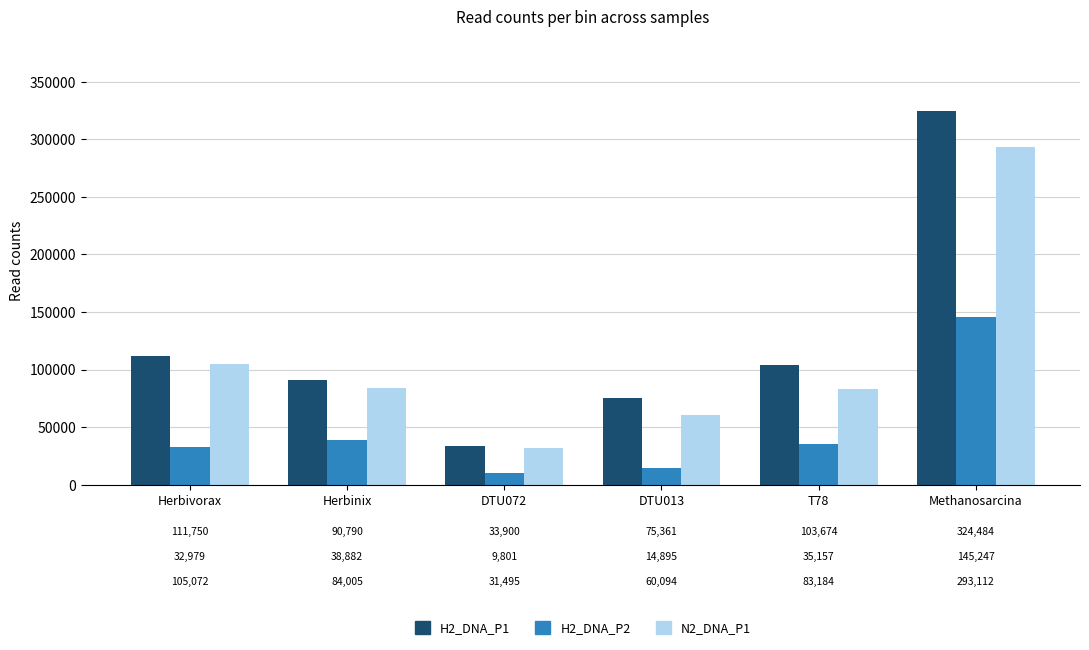

At Herbivorax, list the series in order from largest to smallest.

H2_DNA_P1, N2_DNA_P1, H2_DNA_P2